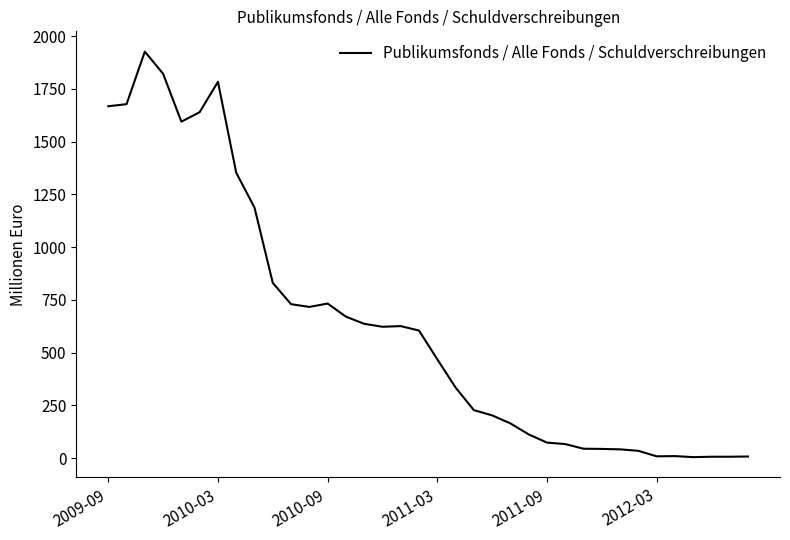

What is the difference between the maximum and minimum values?

1922